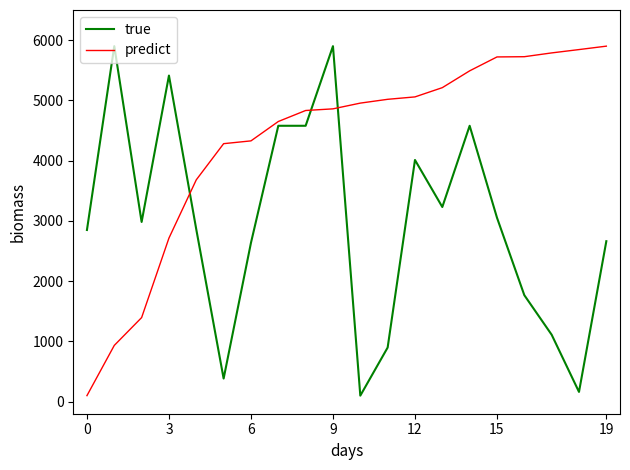

What is the average value of the true series?

2982.7